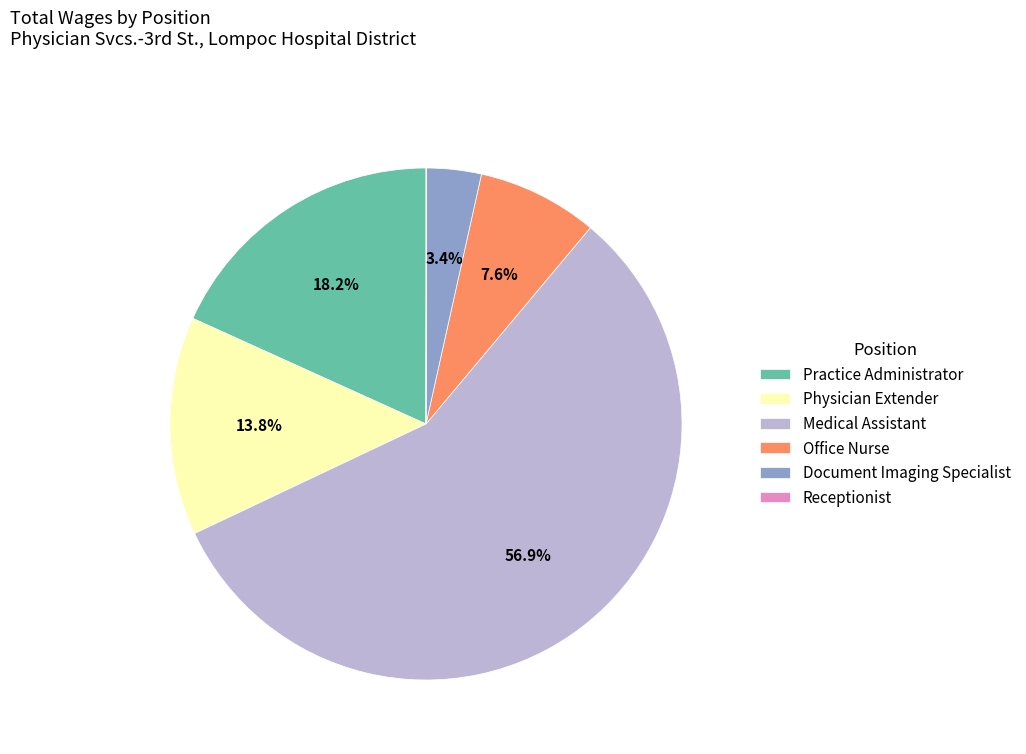

What is the largest slice in the pie chart?

Medical Assistant